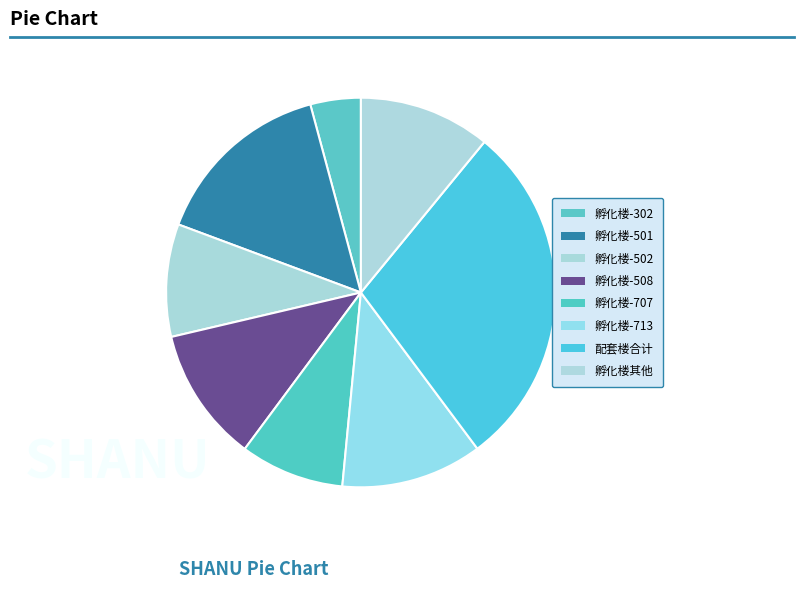

What is the largest slice in the pie chart?

配套楼合计